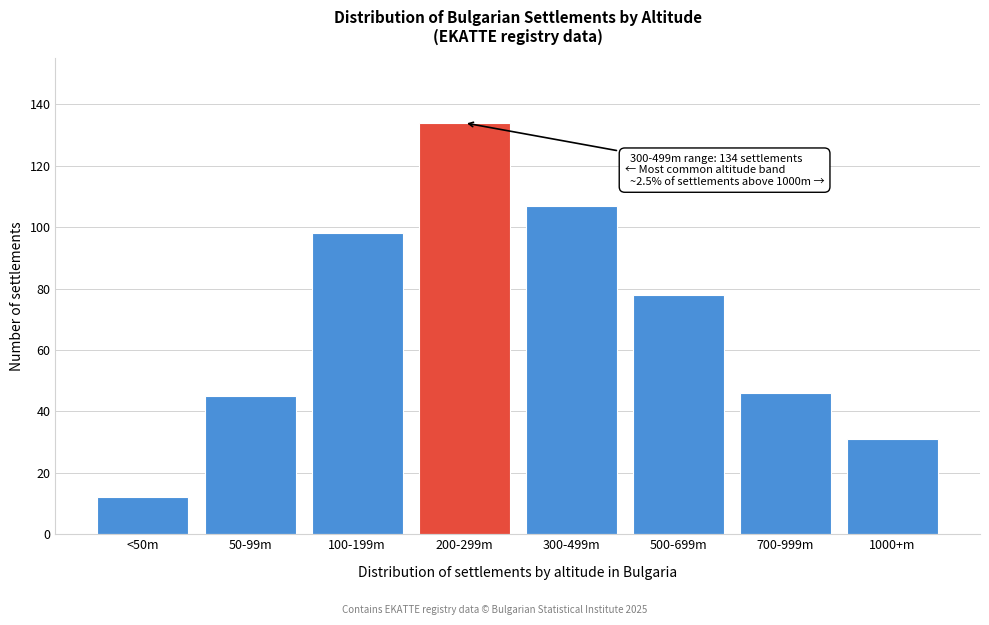

Reading right to left, transcribe all the data shown in this chart.

31	46	78	107	134	98	45	12